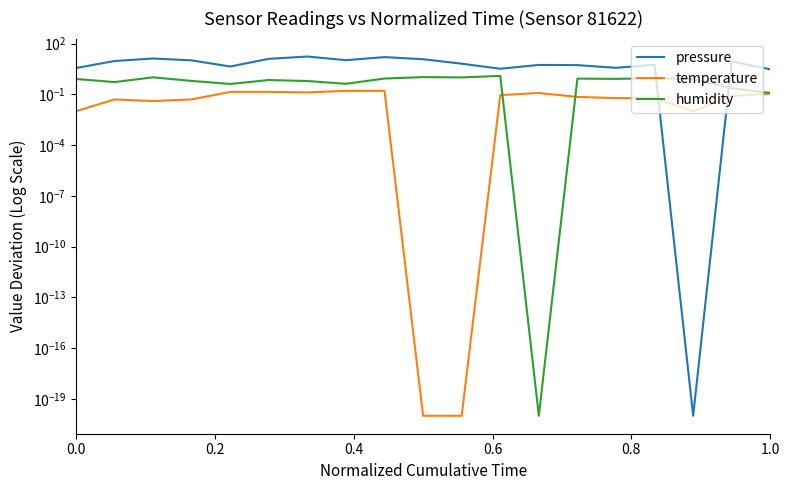

True or false: pressure has more than 1 interior local peaks.

True